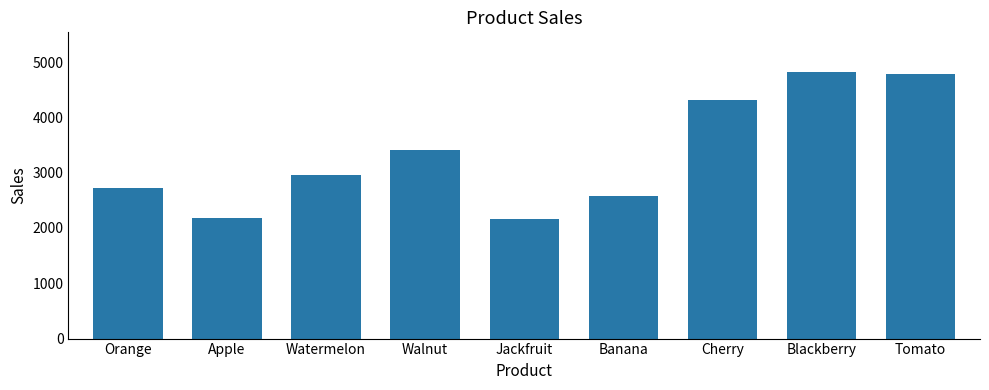

What is the approximate value at Cherry, to the nearest 50?

4300